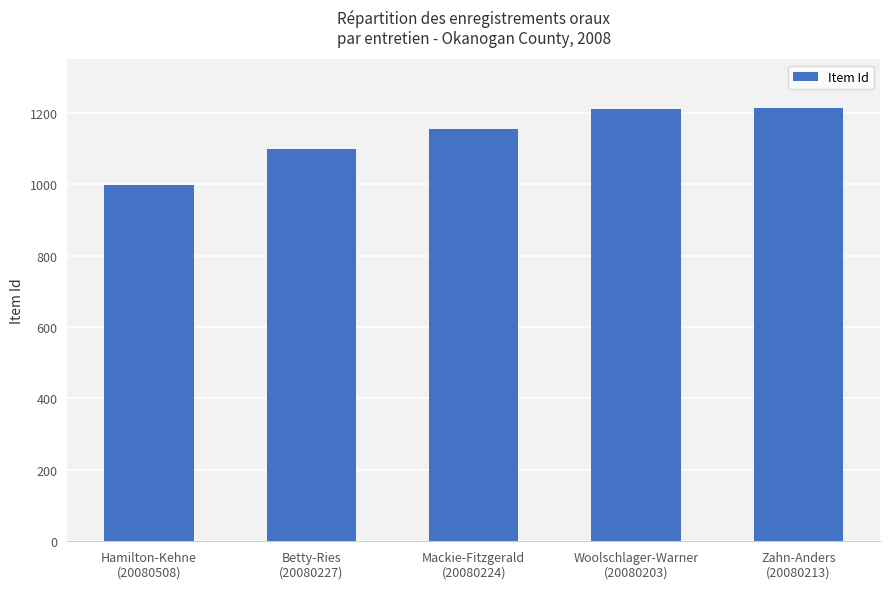

How many bars are there in total?

5